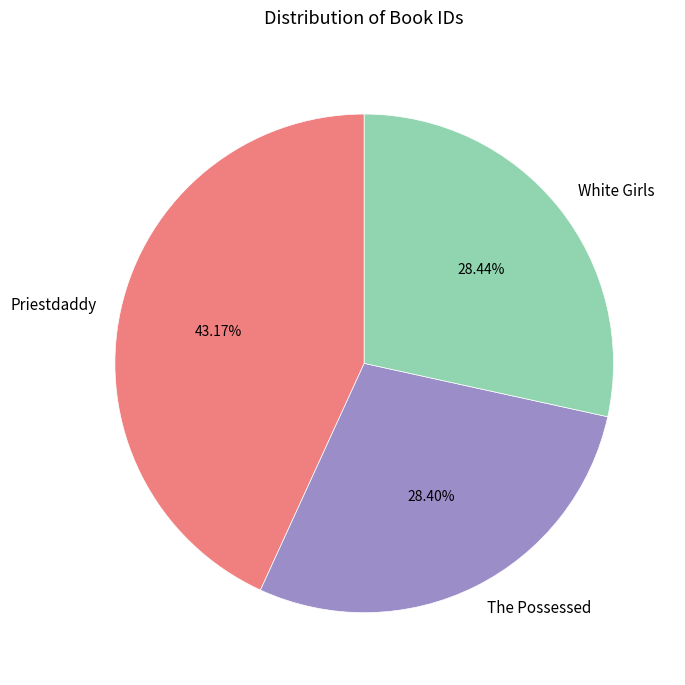

What percentage is NOT represented by The Possessed?

71.6%